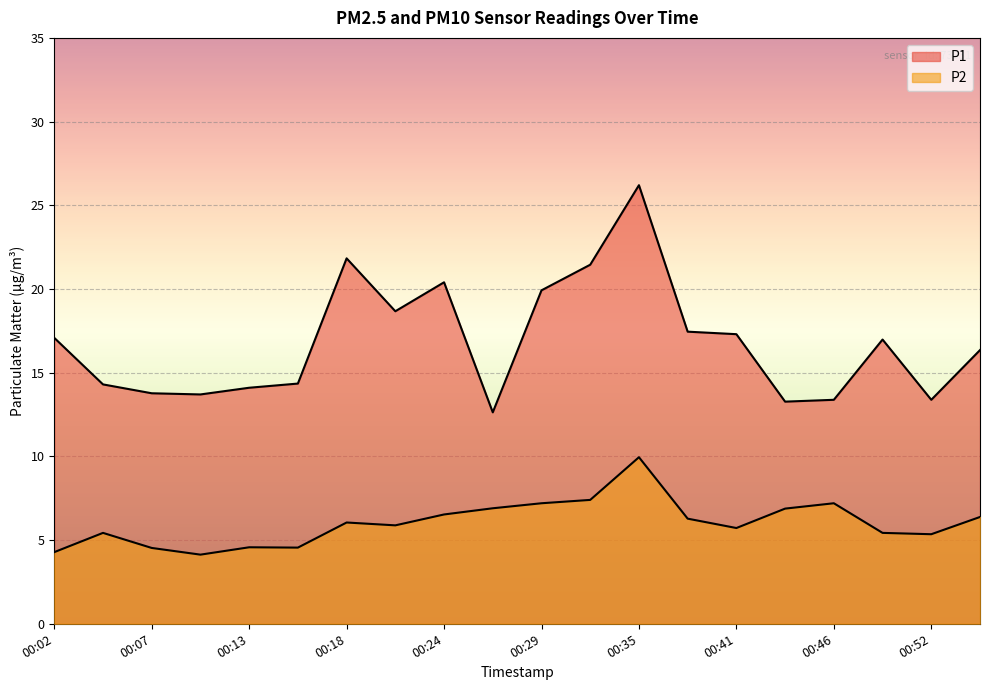

Reading right to left, list all the values displayed in this chart.

P1: 16.4	13.4	17.0	13.4	13.3	17.3	17.4	26.2	21.4	19.9	12.6	20.4	18.7	21.8	14.3	14.1	13.7	13.8	14.3	17.1
P2: 6.4	5.3	5.4	7.2	6.9	5.7	6.3	9.9	7.4	7.2	6.9	6.5	5.9	6.0	4.5	4.6	4.1	4.5	5.4	4.3